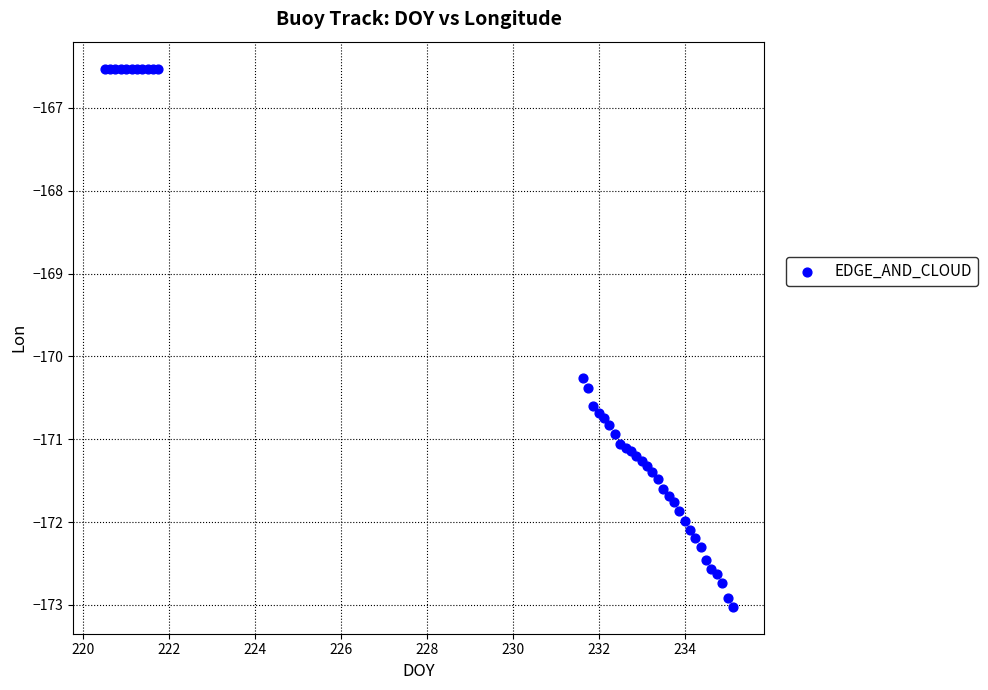

What Y value in the scatter plot is closest to -169?

-170.3